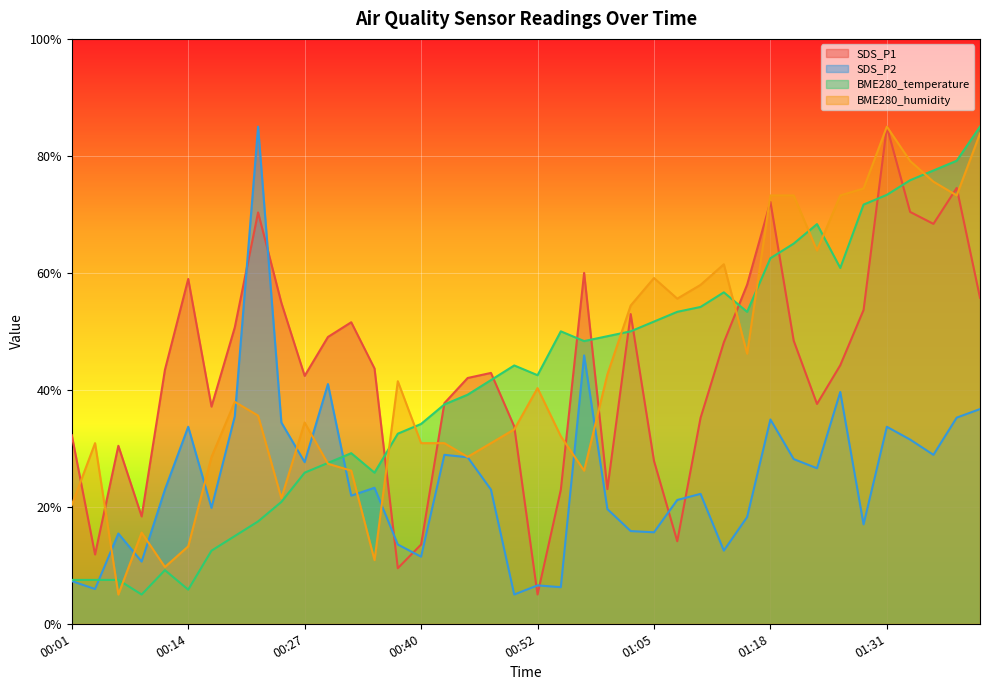

How many interior local peaks does the SDS_P2 series have?

12